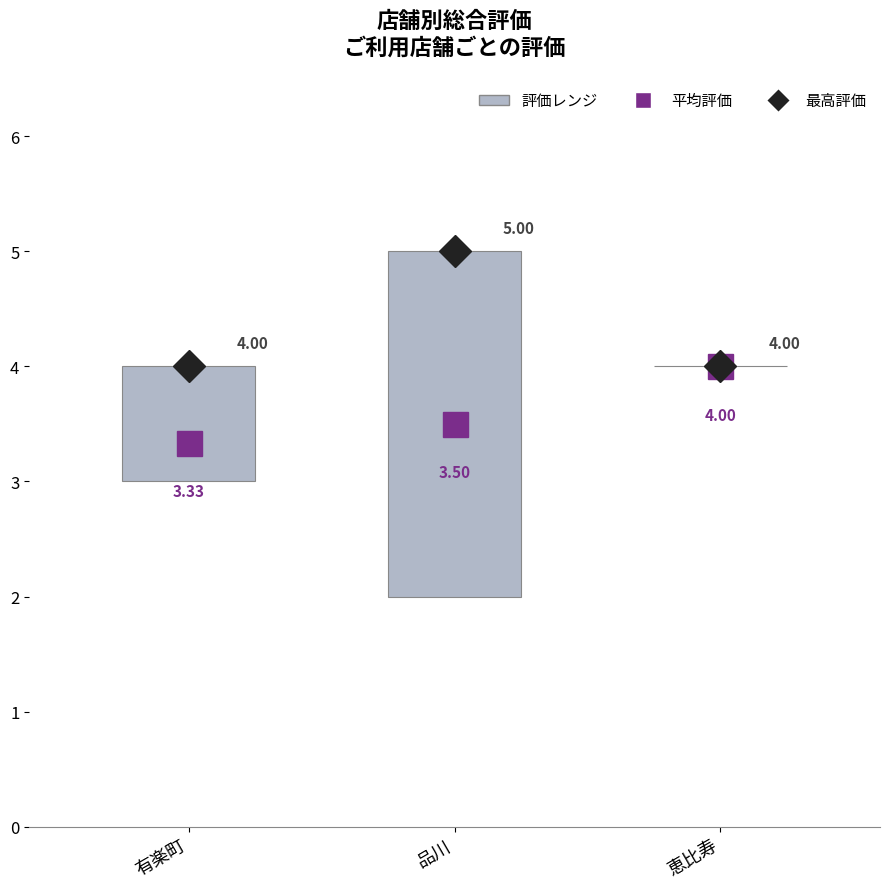

The 最高評価 series shows 2.1 at 恵比寿. True or false?

False